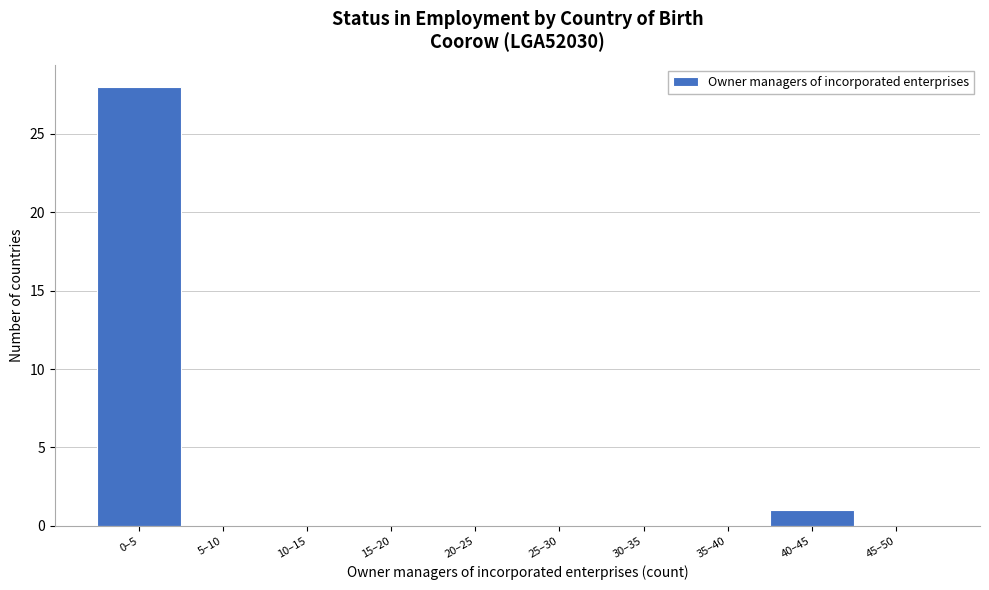

Reading left to right, extract all data points from this chart.

0–5=28	5–10=0	10–15=0	15–20=0	20–25=0	25–30=0	30–35=0	35–40=0	40–45=1	45–50=0